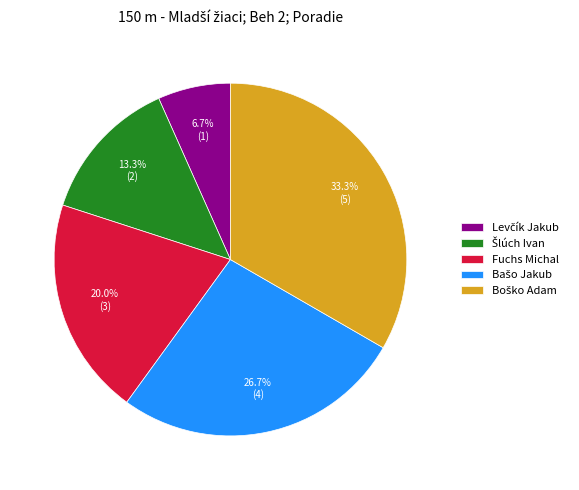

Does any single category account for the majority?

No